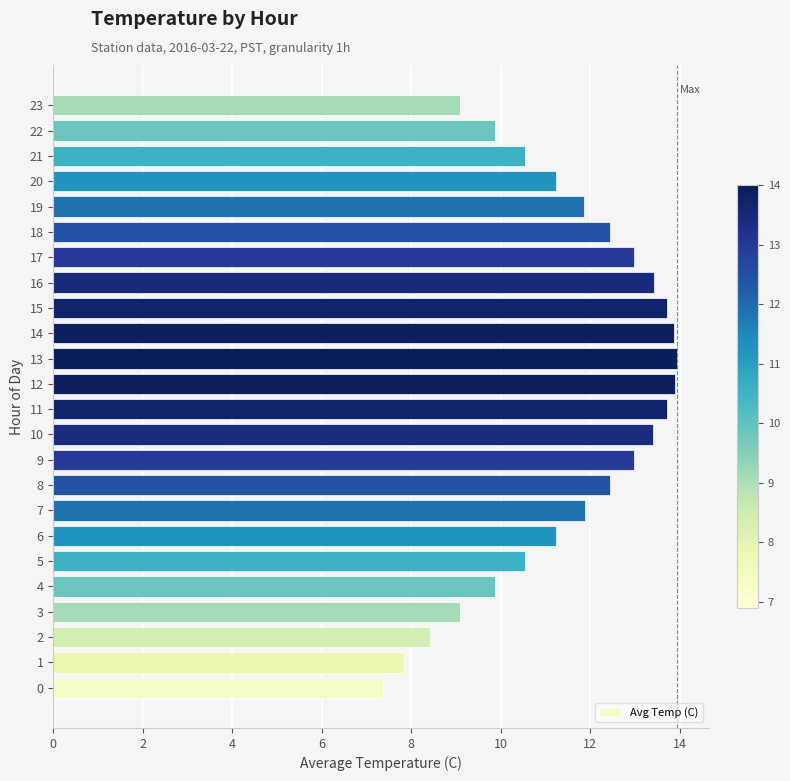

Between 23 and 15, which is larger?

15